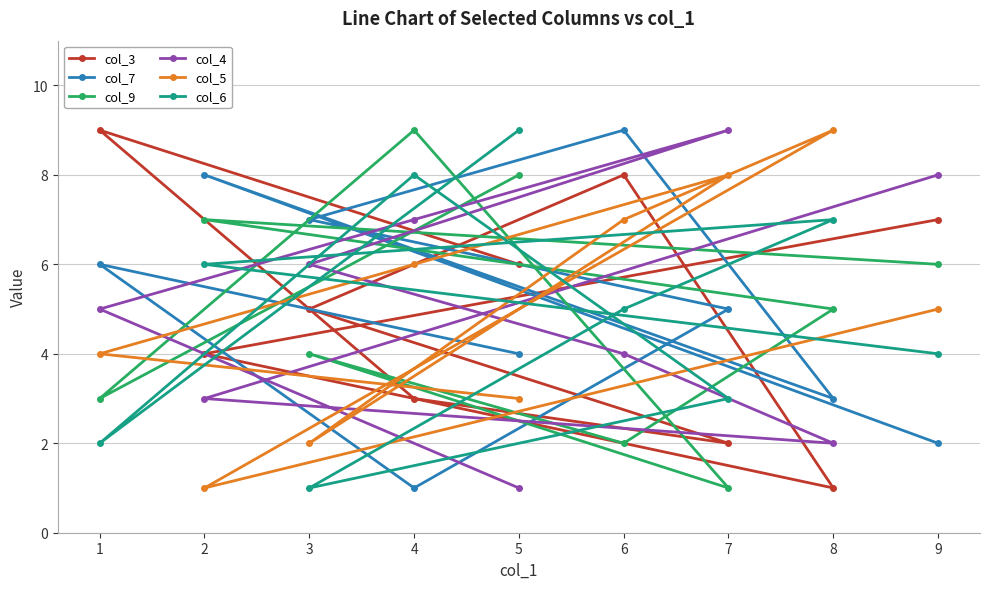

Is this an area chart (filled region under the line)?

No